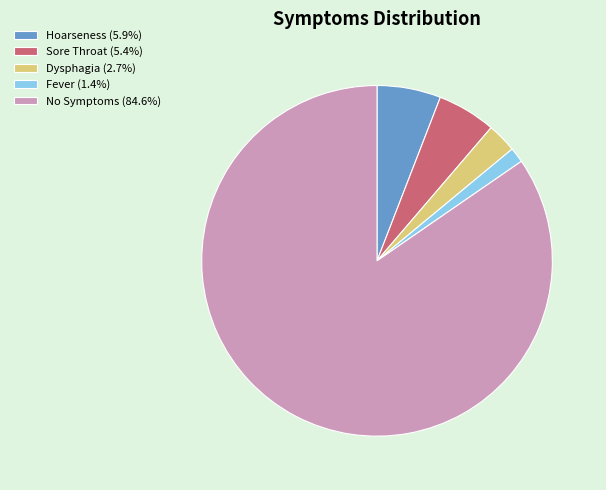

How many slices are in this pie chart?

5